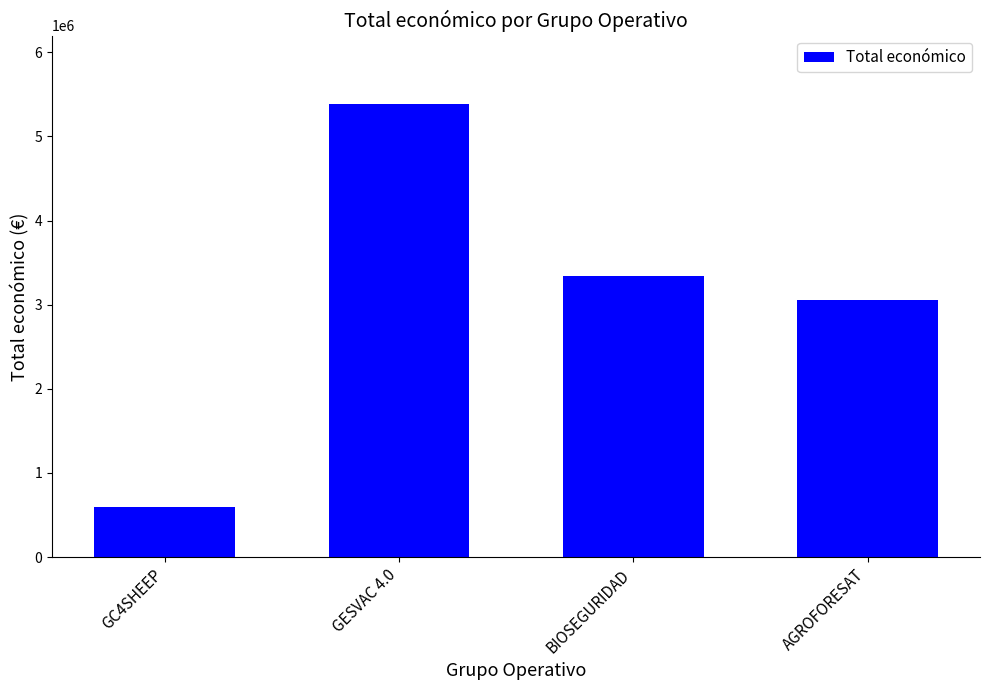

How many categories are shown in the chart?

4